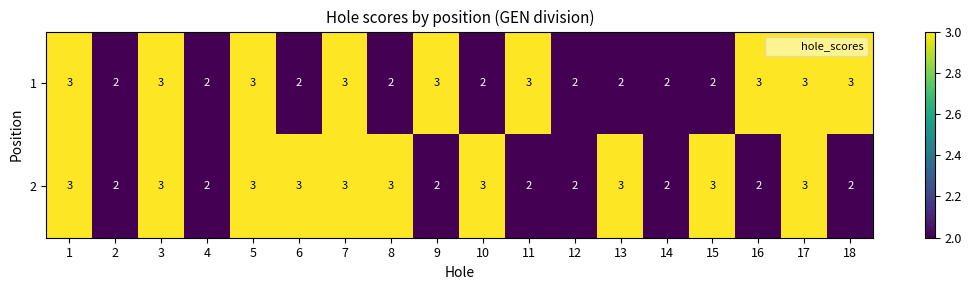

List the series in order of their overall mean, lowest first.

1, 2